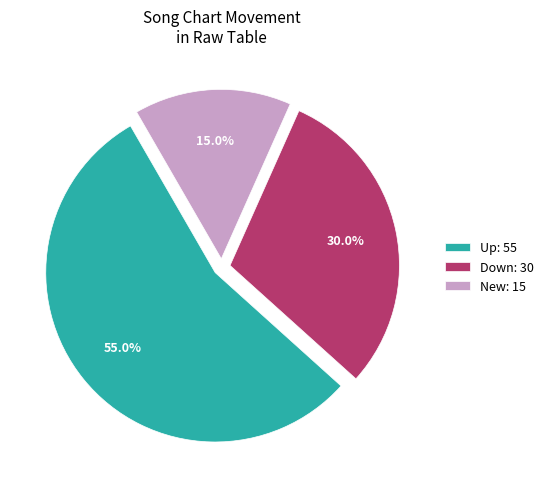

Between Down: 30 and New: 15, which is larger?

Down: 30